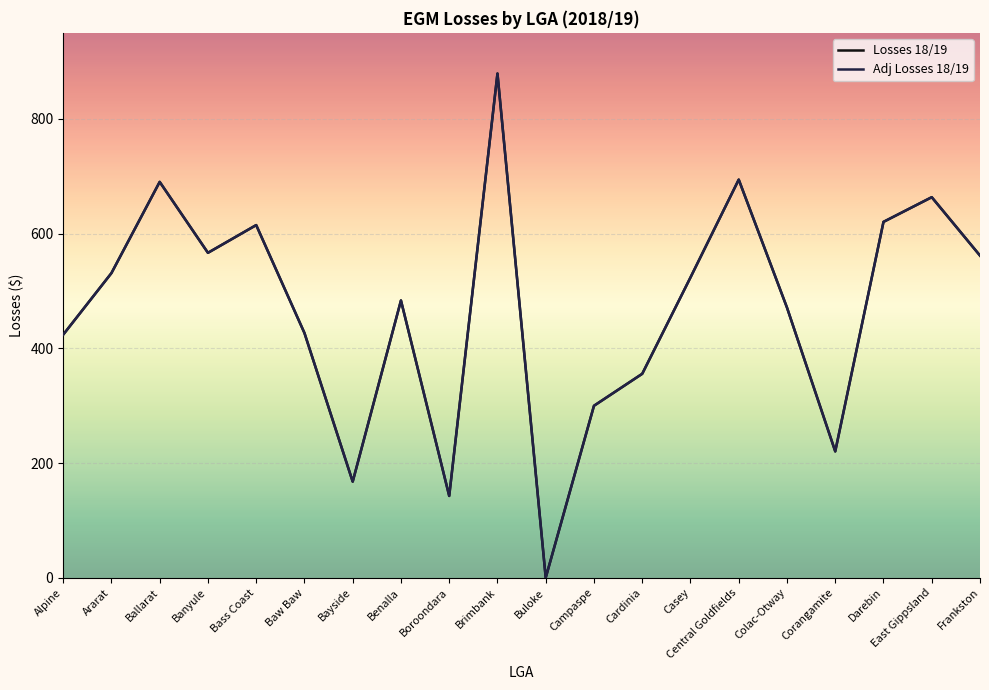

How many values in Losses 18/19 are above zero?

19